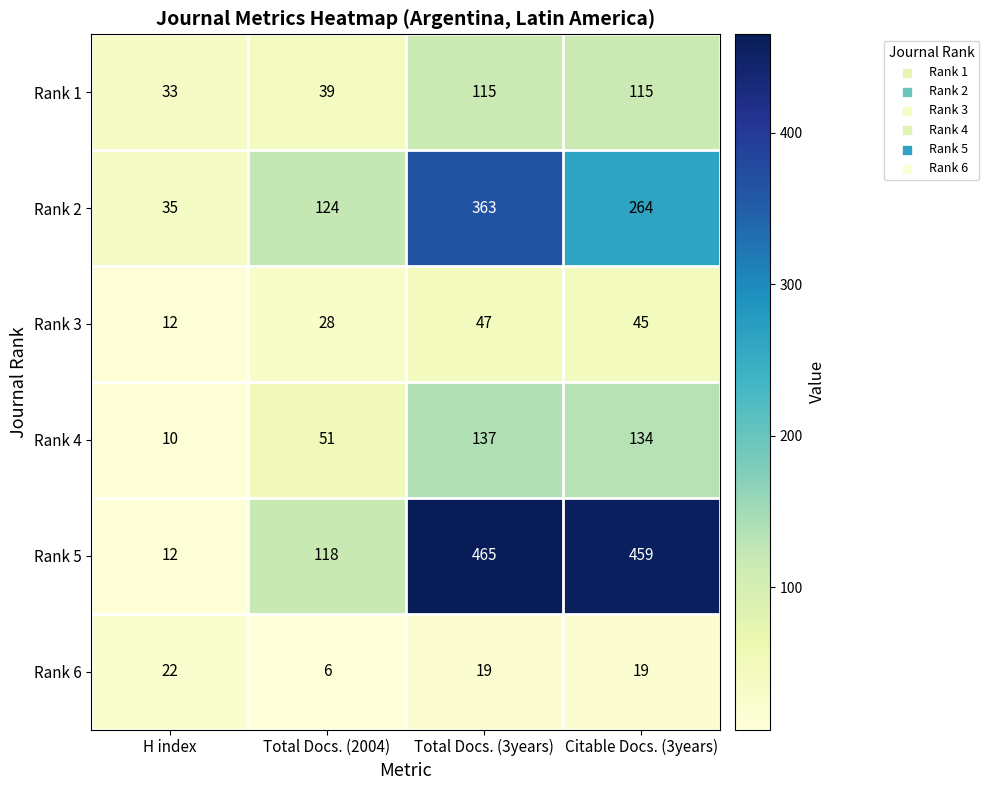

At which category does the chart reach its peak across all series?

Total Docs. (3years)